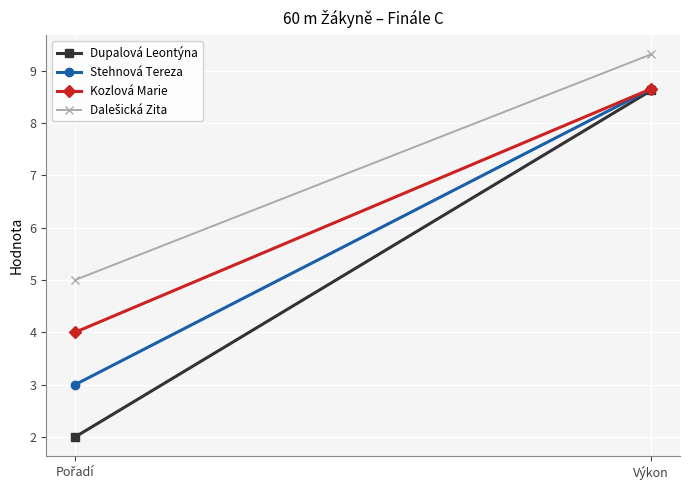

How many lines are shown in the chart?

4